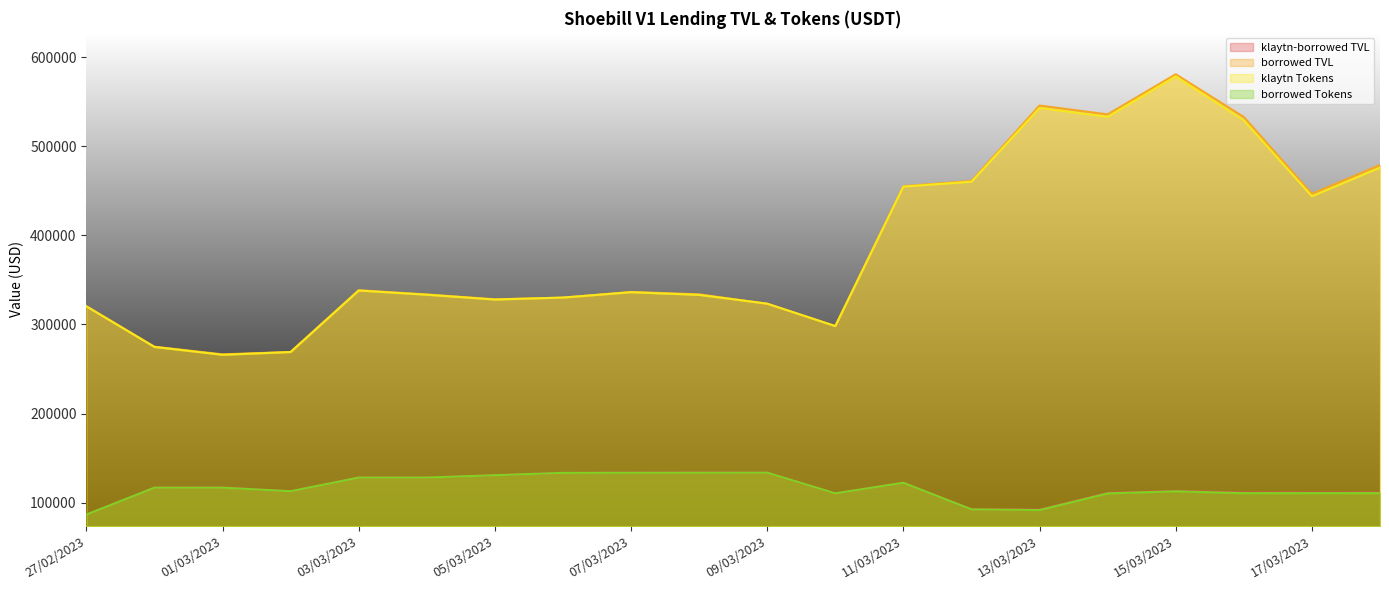

Which category has the lowest value in the borrowed Tokens series?

27/02/2023